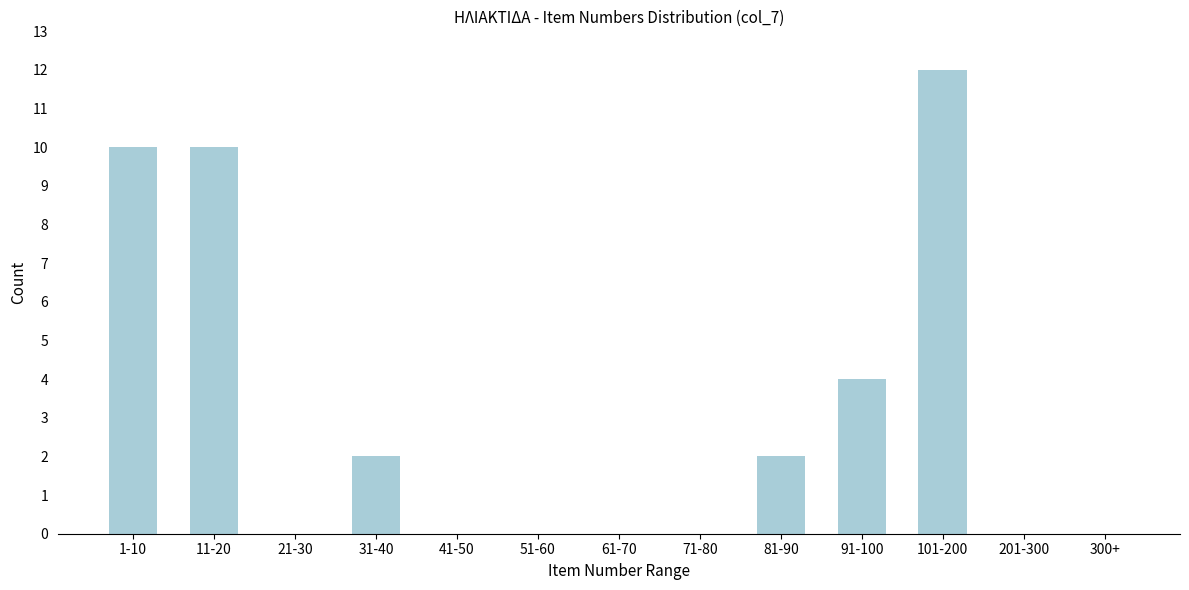

Reading right to left, transcribe all the data shown in this chart.

300+=0	201-300=0	101-200=12	91-100=4	81-90=2	71-80=0	61-70=0	51-60=0	41-50=0	31-40=2	21-30=0	11-20=10	1-10=10